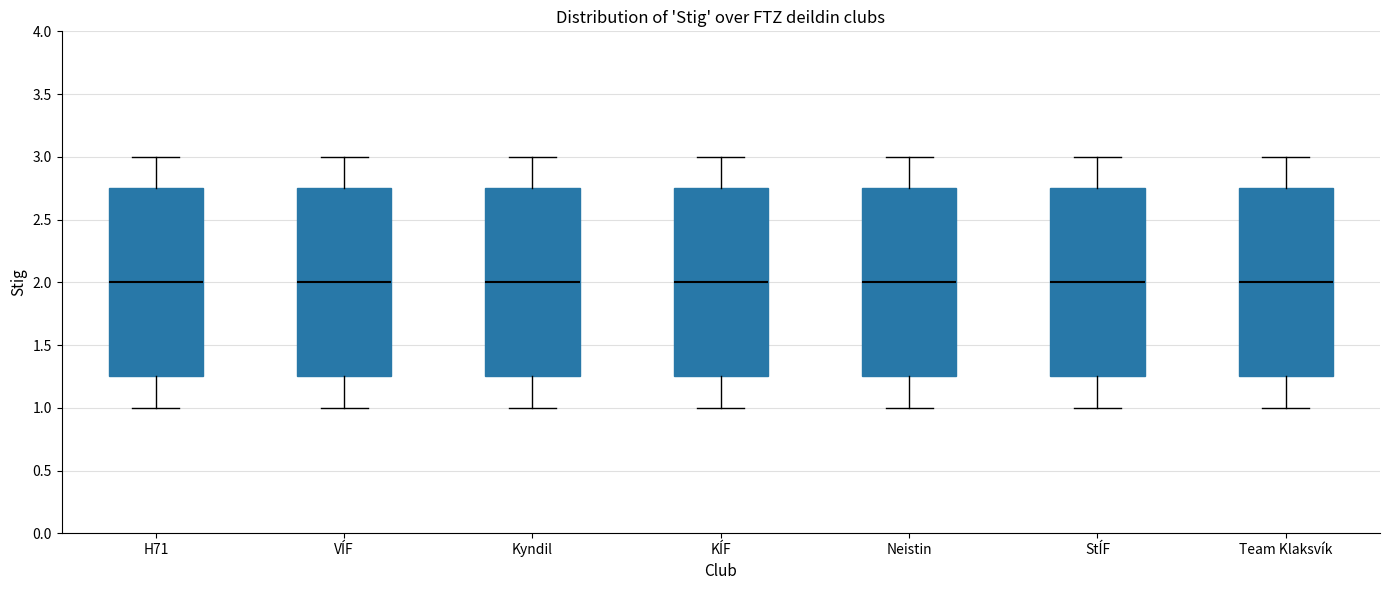

Reading left to right, transcribe this box plot: for each box, give where its median line is, the range the box spans, and where its two whiskers end, as read against the y-axis. The values are not printed on the chart, so give them approximately, as read against the axis.

H71: median 2.00, box 1.25 to 2.75, whiskers 1.00 to 3.00
VÍF: median 2.00, box 1.25 to 2.75, whiskers 1.00 to 3.00
Kyndil: median 2.00, box 1.25 to 2.75, whiskers 1.00 to 3.00
KÍF: median 2.00, box 1.25 to 2.75, whiskers 1.00 to 3.00
Neistin: median 2.00, box 1.25 to 2.75, whiskers 1.00 to 3.00
StÍF: median 2.00, box 1.25 to 2.75, whiskers 1.00 to 3.00
Team Klaksvík: median 2.00, box 1.25 to 2.75, whiskers 1.00 to 3.00